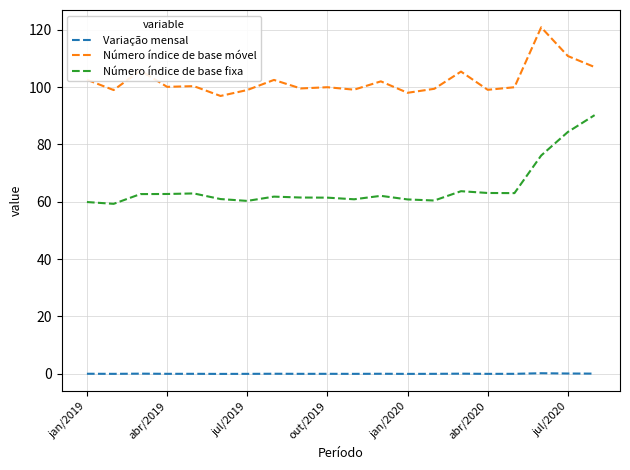

Which series has the widest spread of values?

Número índice de base fixa